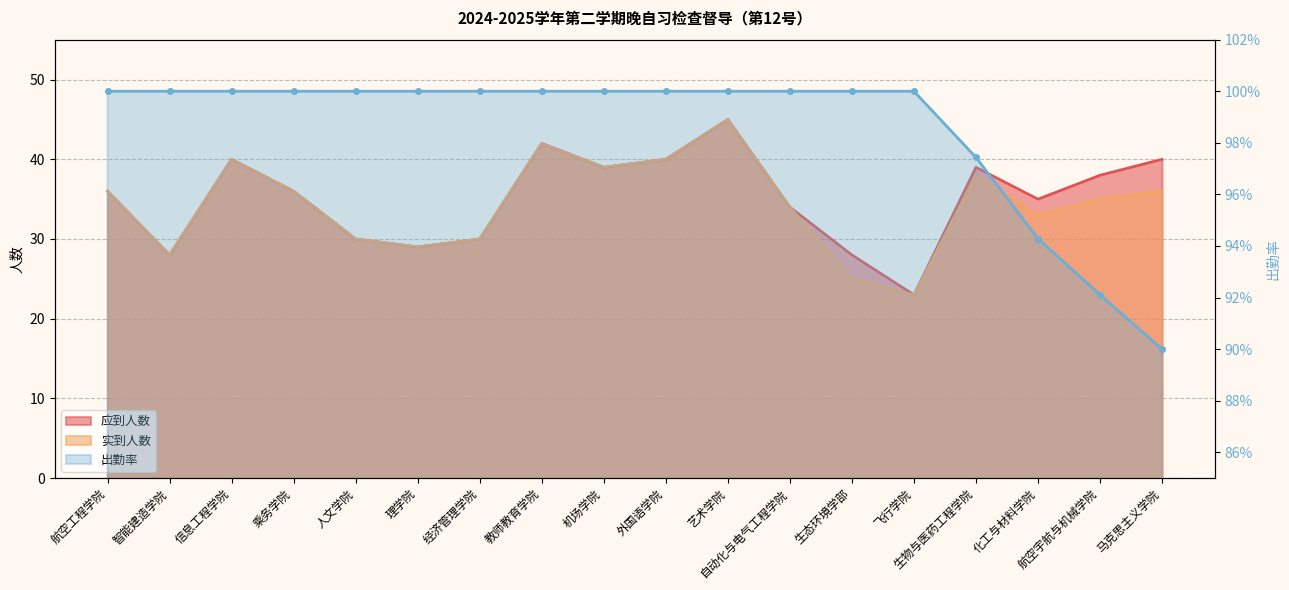

True or false: 出勤率 has a value of 0.4 at 马克思主义学院.

False